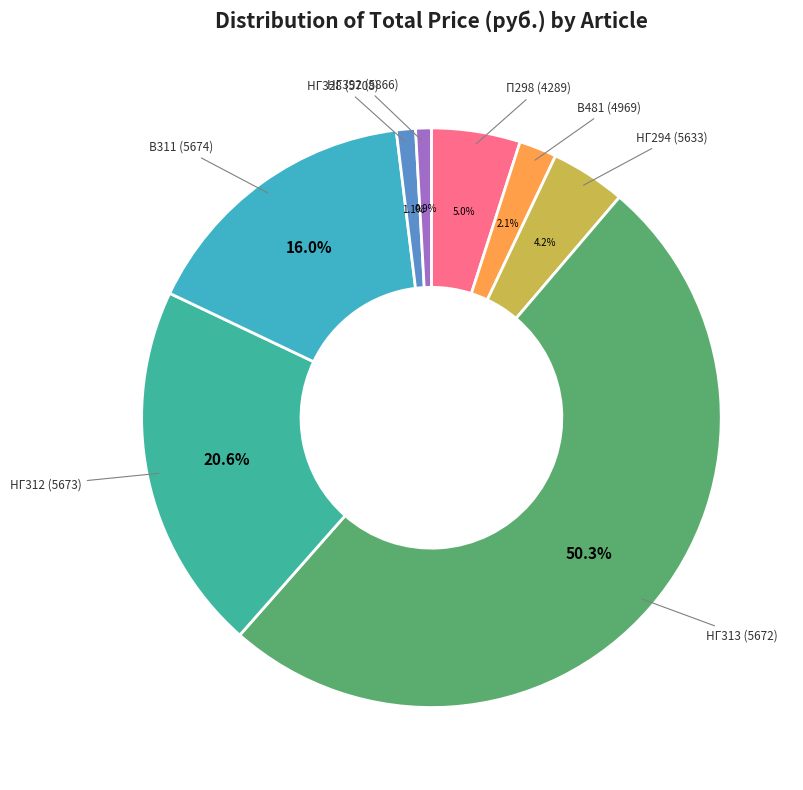

Which category accounts for the majority?

НГ313 (5672)